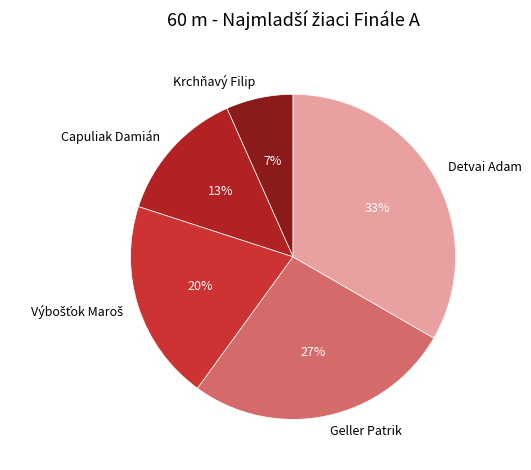

To the nearest percent, what portion does Geller Patrik represent?

27%